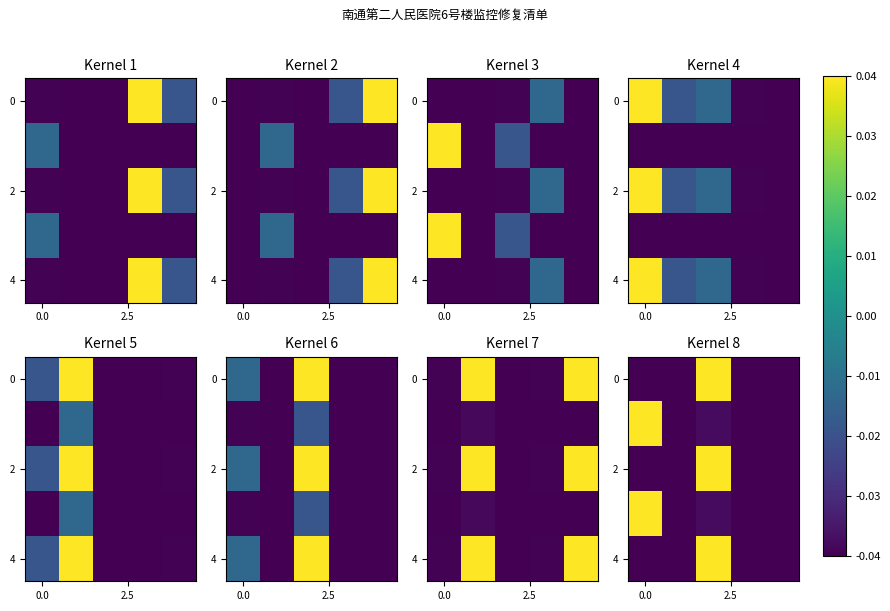

How many data points does each series have?

5